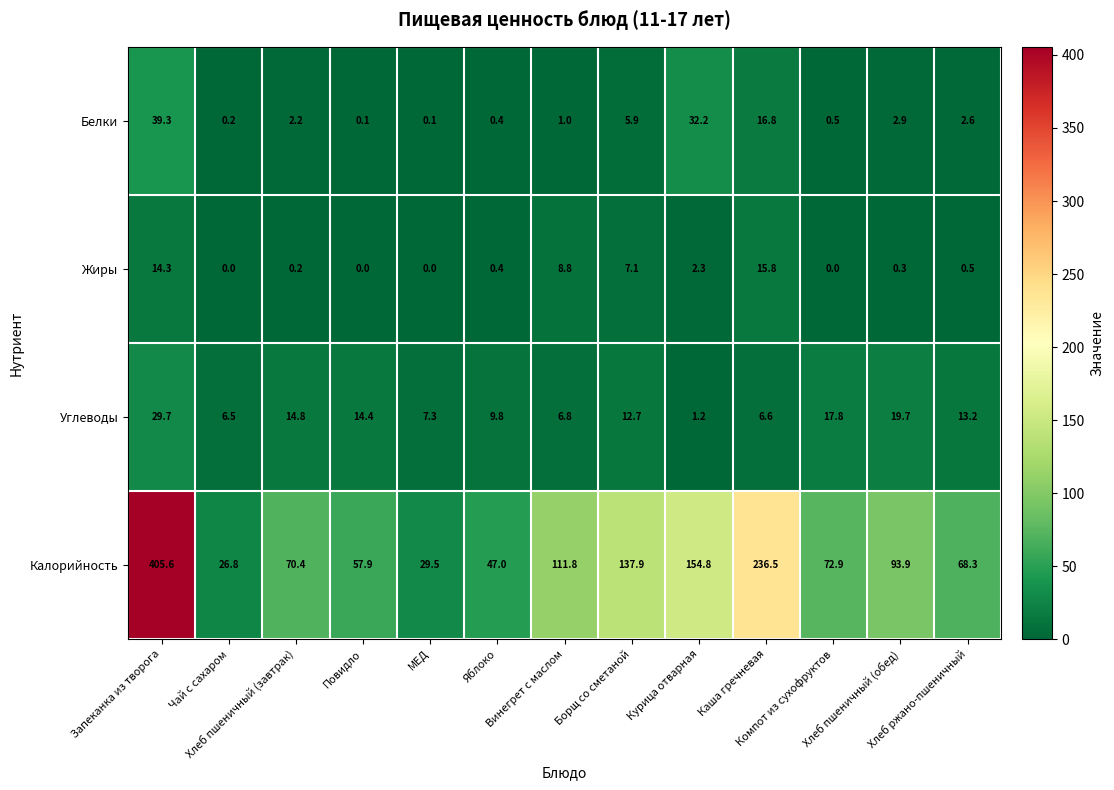

Which series has the largest total across all categories?

Калорийность